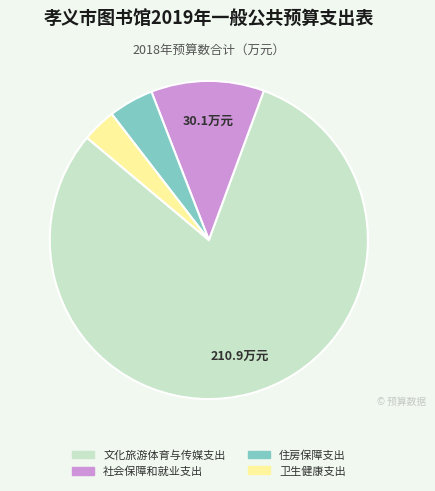

Do 住房保障支出 and 社会保障和就业支出 together represent more than half of the pie?

No